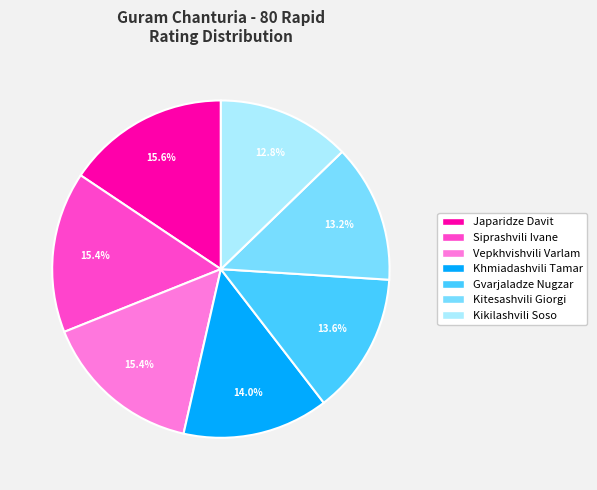

Count the number of slices in the pie.

7